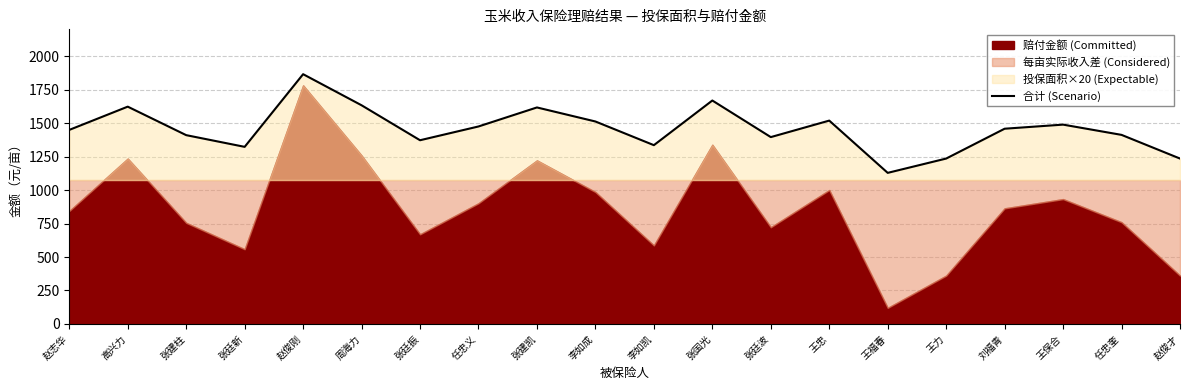

List the labels in order of value, largest first.

赵俊刚, 张国光, 周海力, 高兴力, 张建凯, 王忠, 李如成, 王保合, 任忠义, 刘福青, 赵志华, 任忠奎, 张建柱, 张廷波, 张廷振, 李如凯, 张廷新, 王力, 赵俊才, 王福春